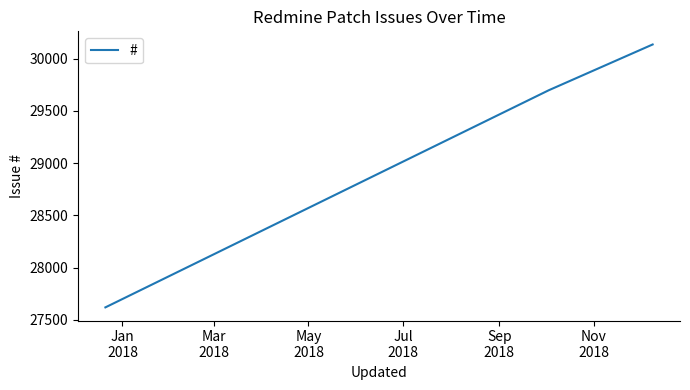

What is the difference between the maximum and minimum values?

2516